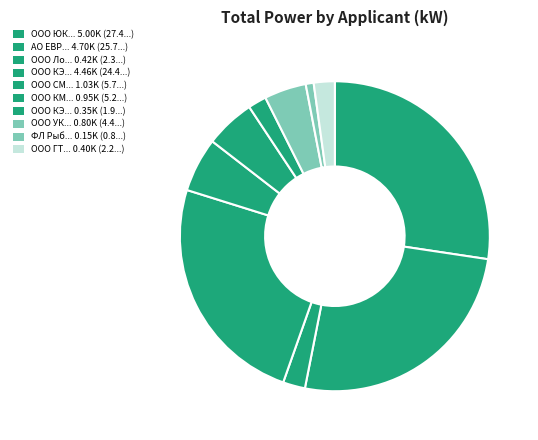

How many segments does this pie chart have?

10